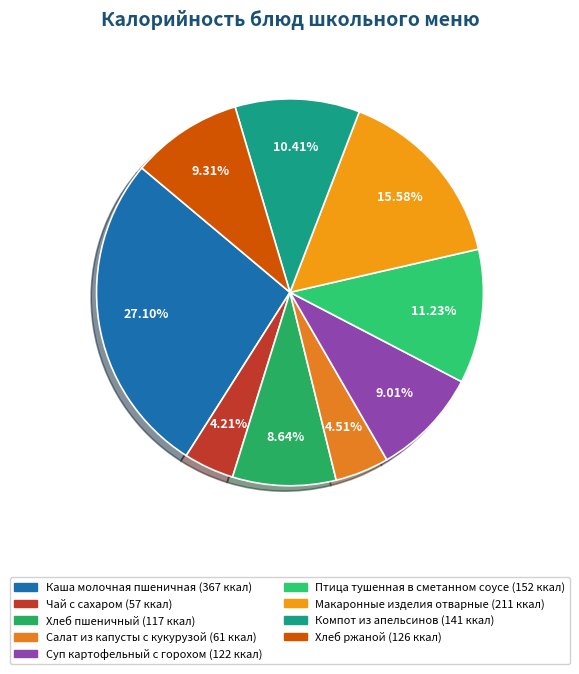

To the nearest percent, what portion does Салат из капусты с кукурузой represent?

5%